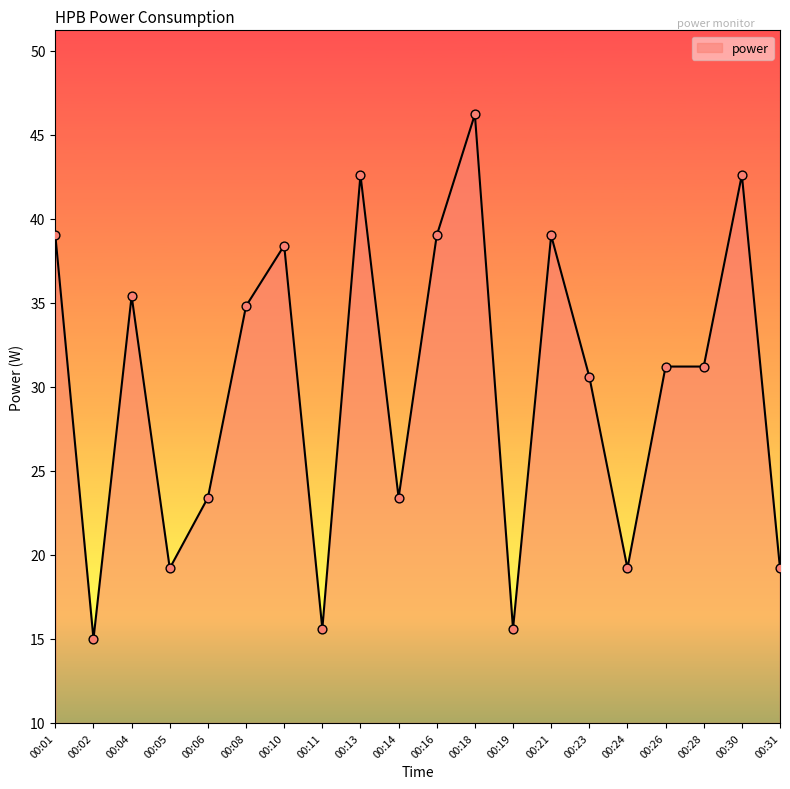

What is the change in value from 00:13 to 00:24?

-23.4